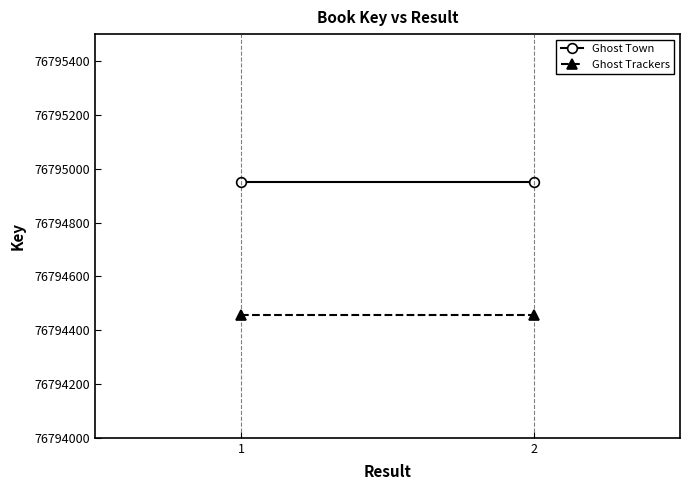

How many lines are shown in the chart?

2